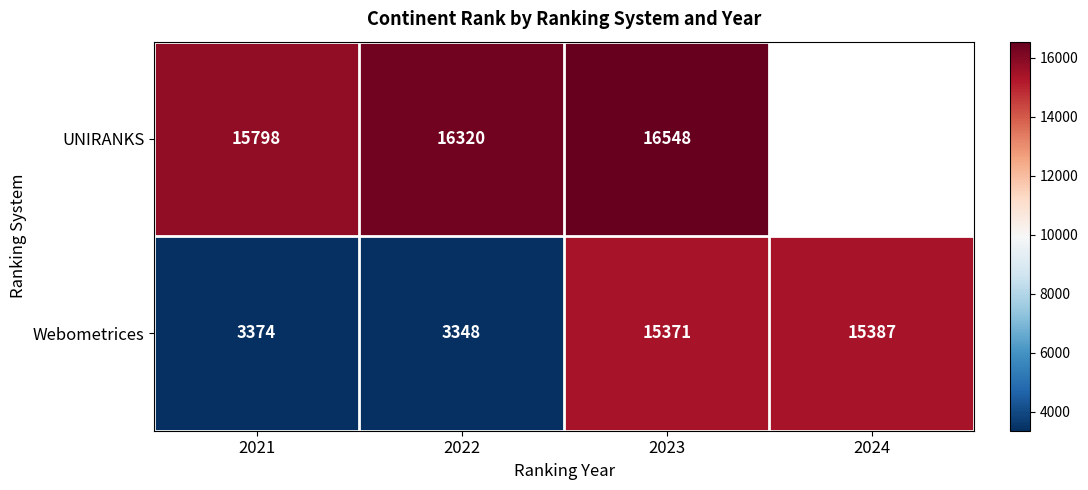

What is the total value across all series at 2022?

19668